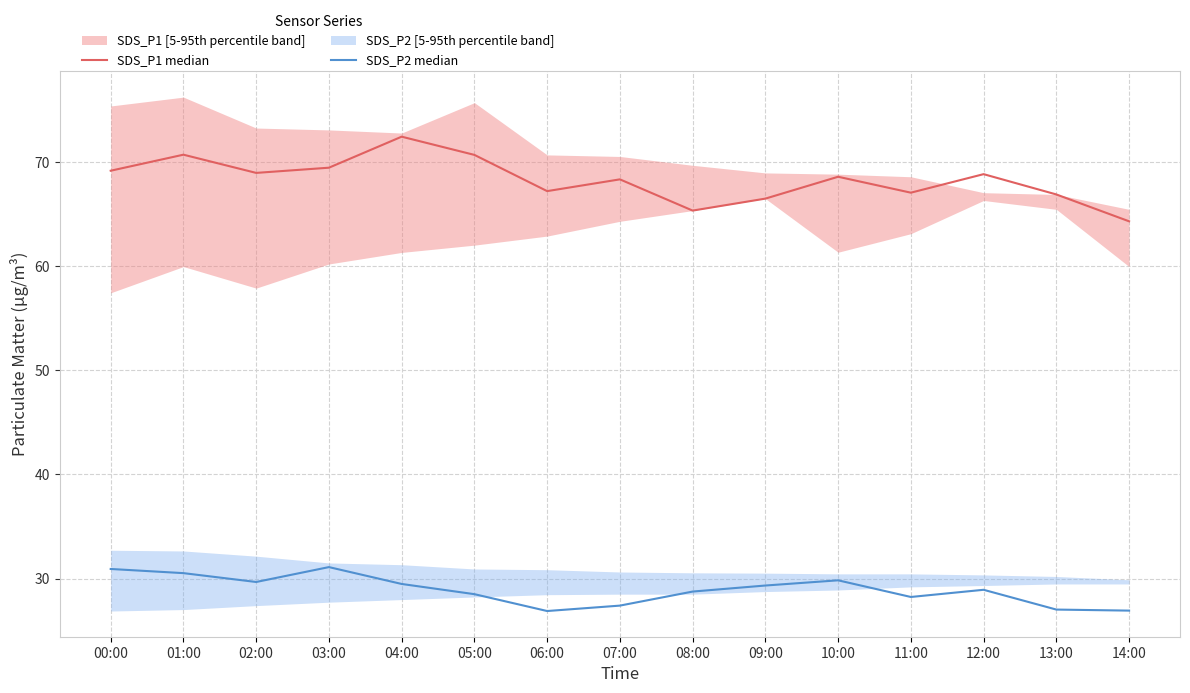

How many distinct data groups are displayed?

2